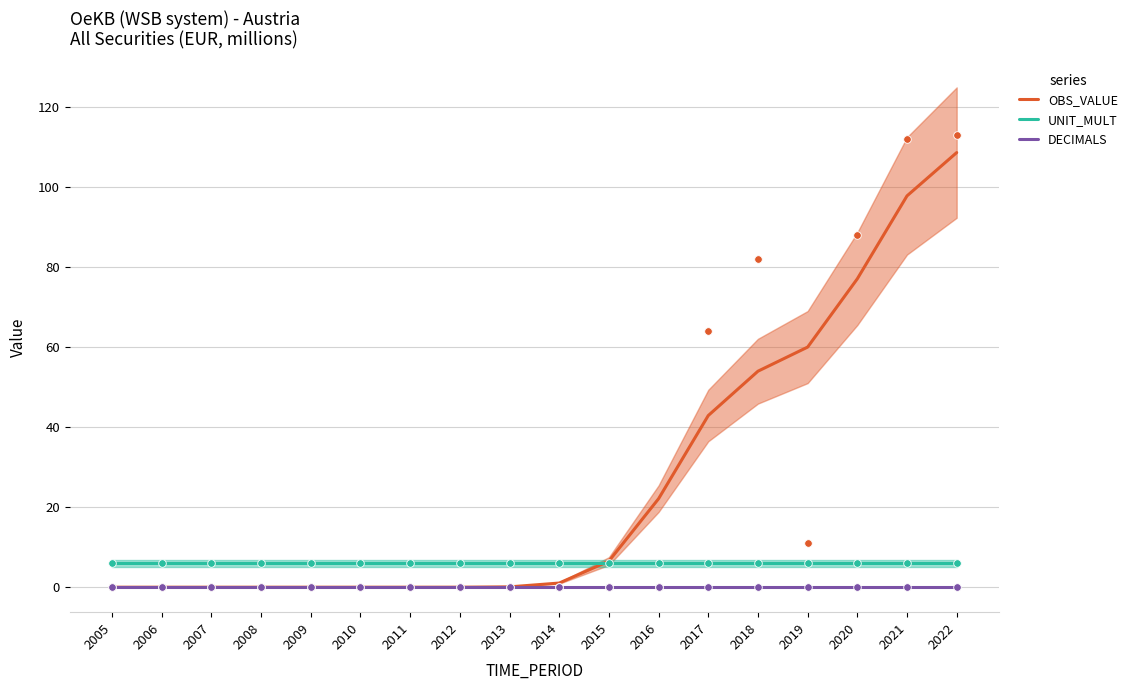

At how many categories does at least one series exceed 90?

2